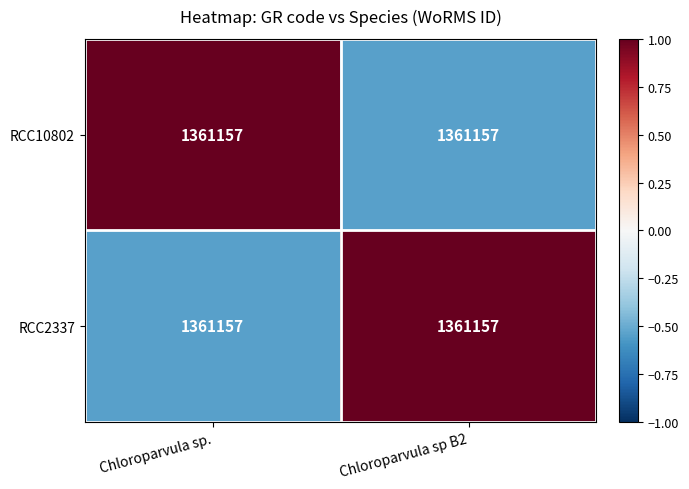

At which label is RCC2337 closest to 0?

Chloroparvula sp.